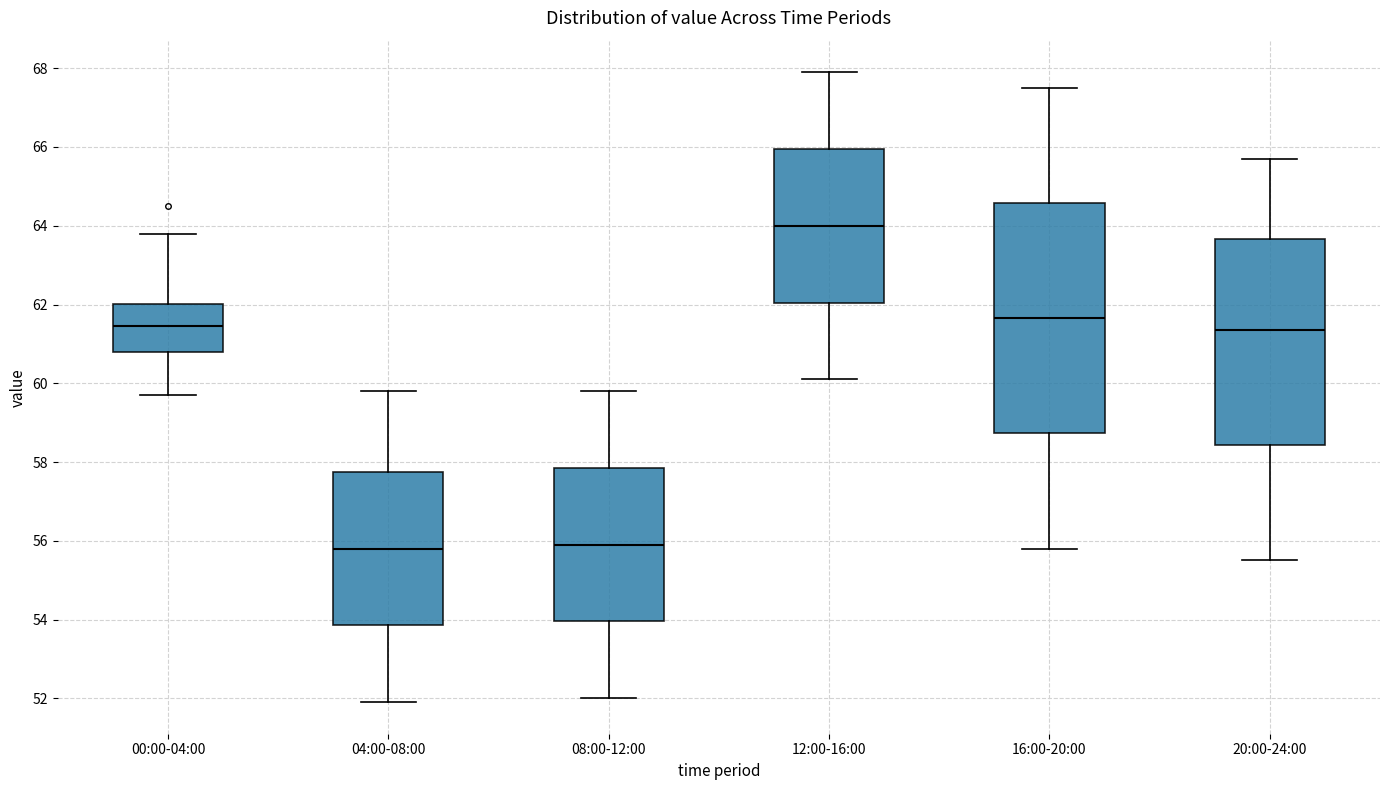

Reading left to right, transcribe this box plot: for each box, give where its median line is, the range the box spans, and where its two whiskers end, as read against the y-axis. The values are not printed on the chart, so give them approximately, as read against the axis.

00:00-04:00: median 61.4, box 60.8 to 62.0, whiskers 59.8 to 63.8
04:00-08:00: median 55.8, box 53.8 to 57.8, whiskers 52.0 to 59.8
08:00-12:00: median 56.0, box 54.0 to 57.8, whiskers 52.0 to 59.8
12:00-16:00: median 64.0, box 62.0 to 66.0, whiskers 60.2 to 68.0
16:00-20:00: median 61.6, box 58.8 to 64.6, whiskers 55.8 to 67.6
20:00-24:00: median 61.4, box 58.4 to 63.6, whiskers 55.6 to 65.8